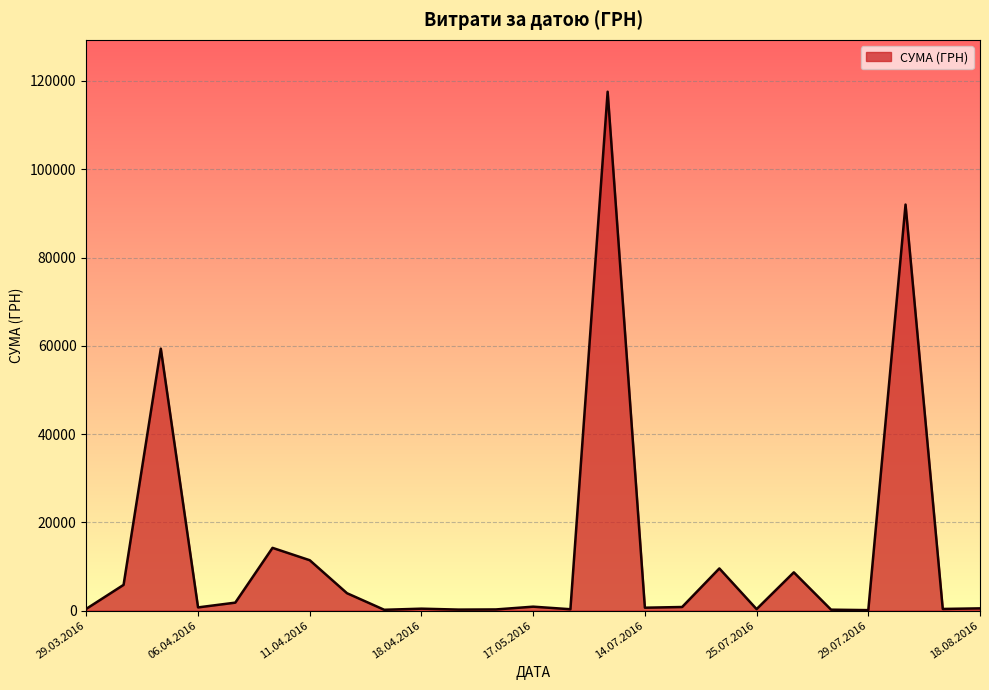

What is the difference between the maximum and minimum values?

117471.0